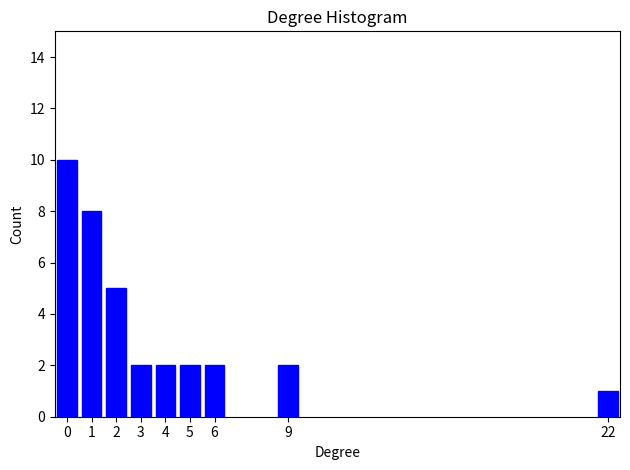

Reading left to right, list all the values displayed in this chart.

0=10	1=8	2=5	3=2	4=2	5=2	6=2	9=2	22=1